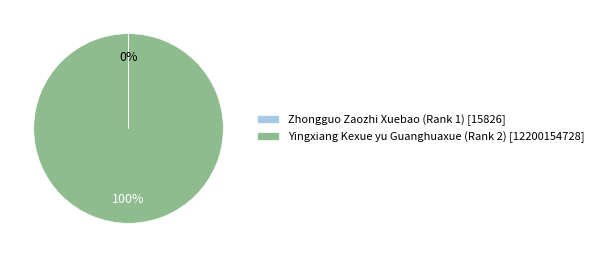

Is there a majority slice in this chart?

Yes